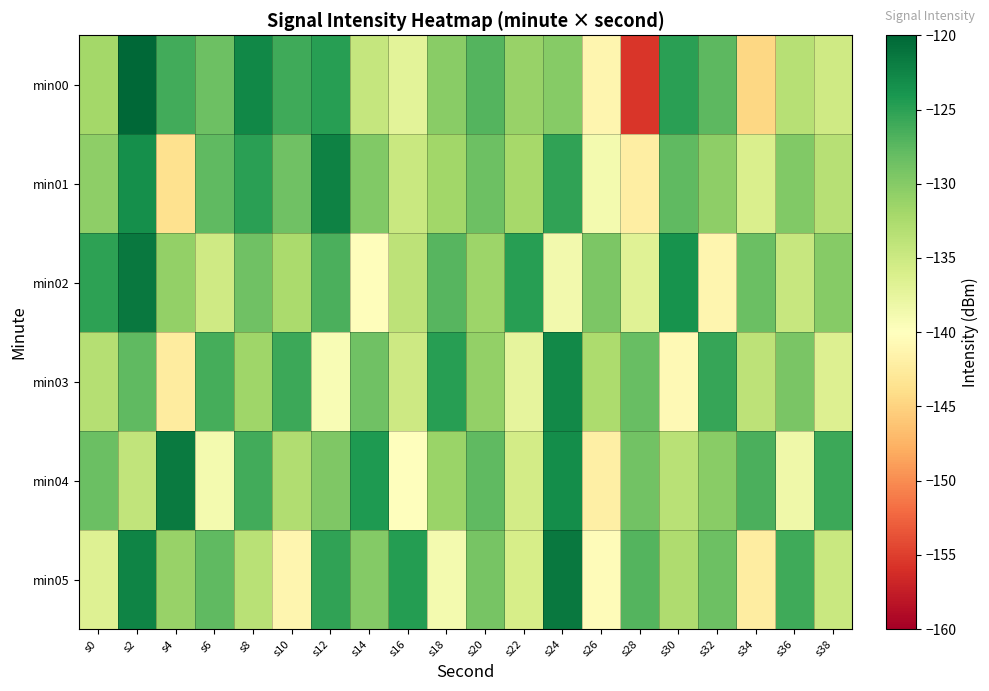

Which series has the largest range (max minus min)?

min00